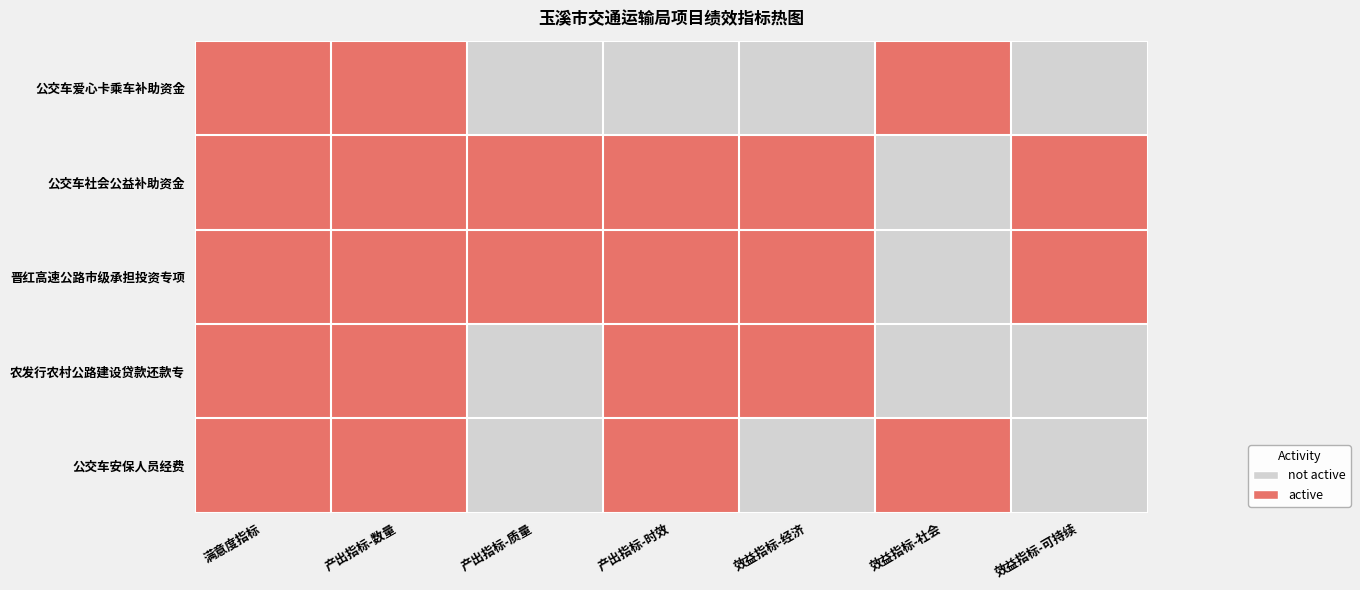

How many series are shown in this chart?

5